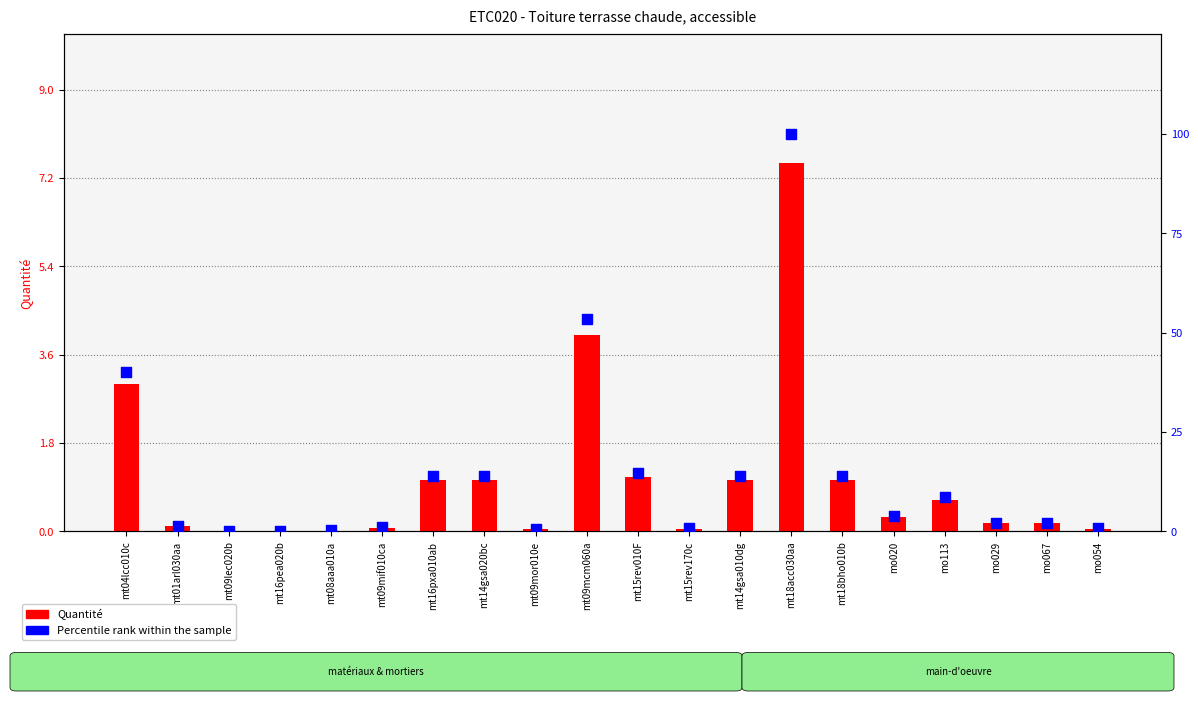

What is the total value across all series at mt08aaa010a?

0.2